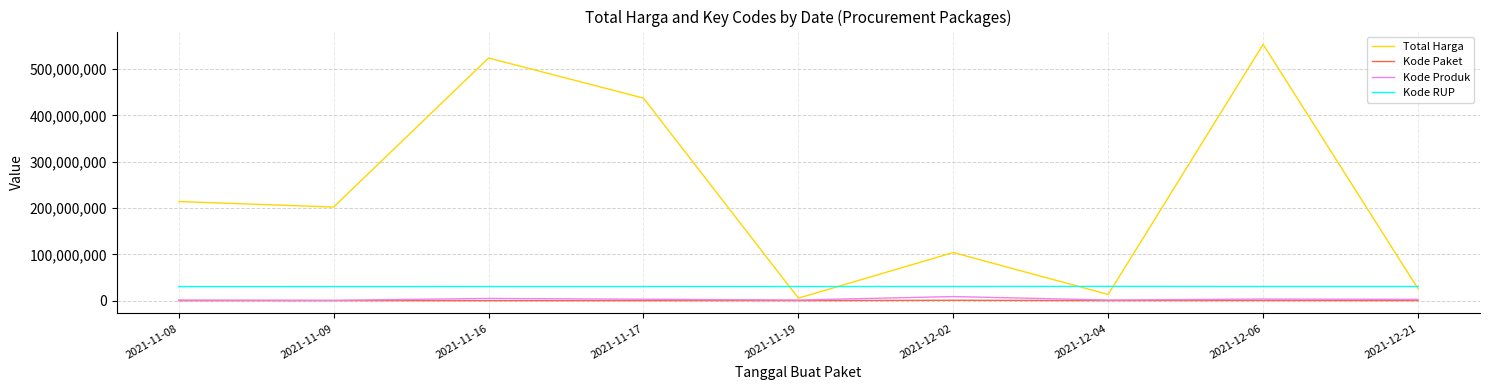

In Total Harga, how many points are higher than both neighbors (excluding endpoints)?

3